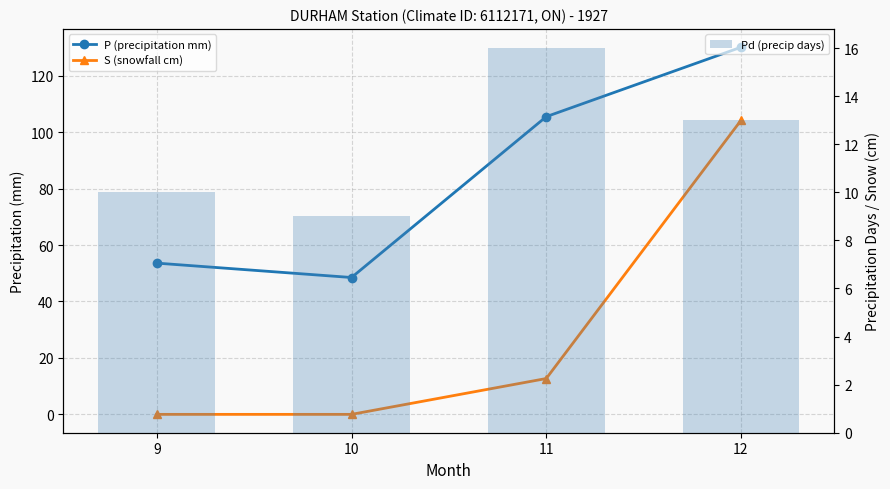

Which category has the lowest value in the Pd (precip days) series?

10